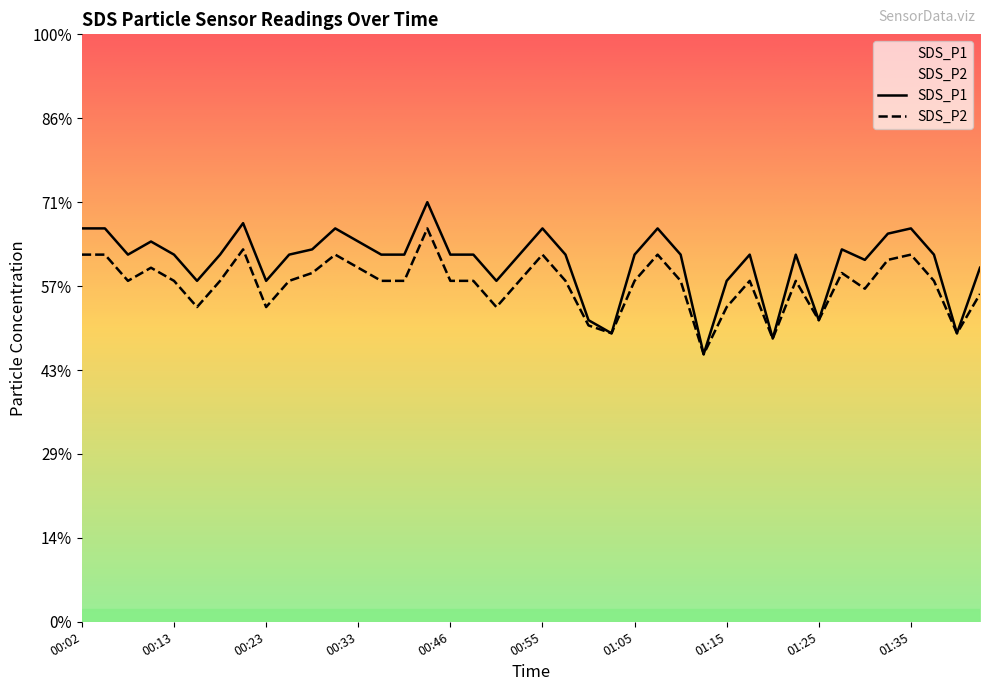

Which series has the largest total across all categories?

SDS_P1